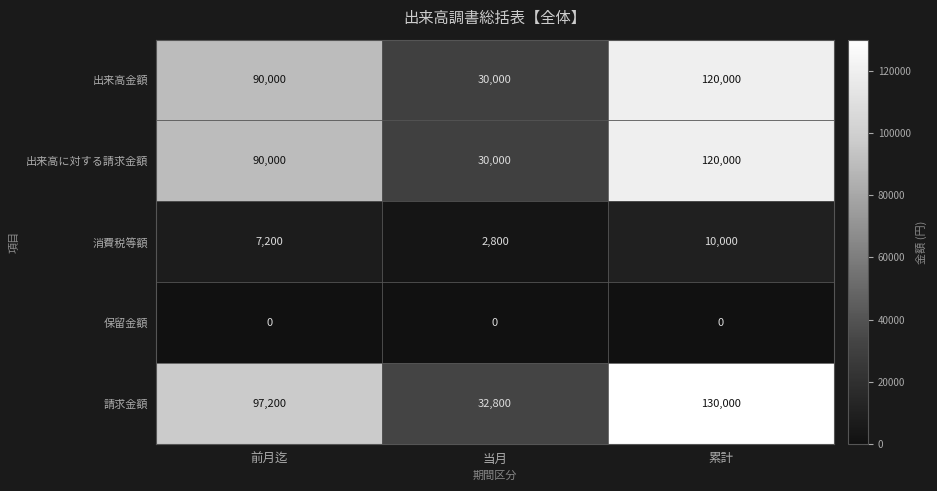

What is the difference between the 請求金額 values at 当月 and 前月迄?

64400